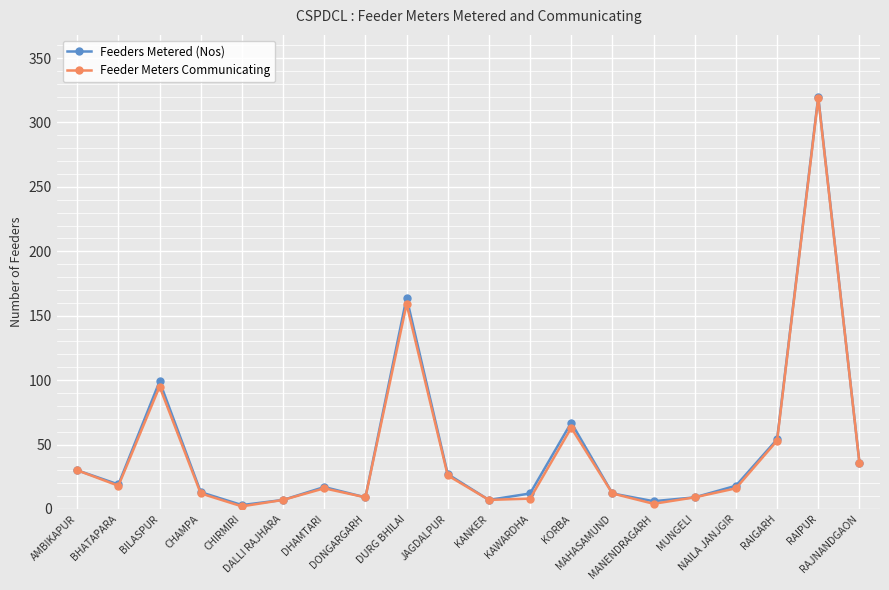

True or false: Feeders Metered (Nos) has more than 0 interior local peaks.

True